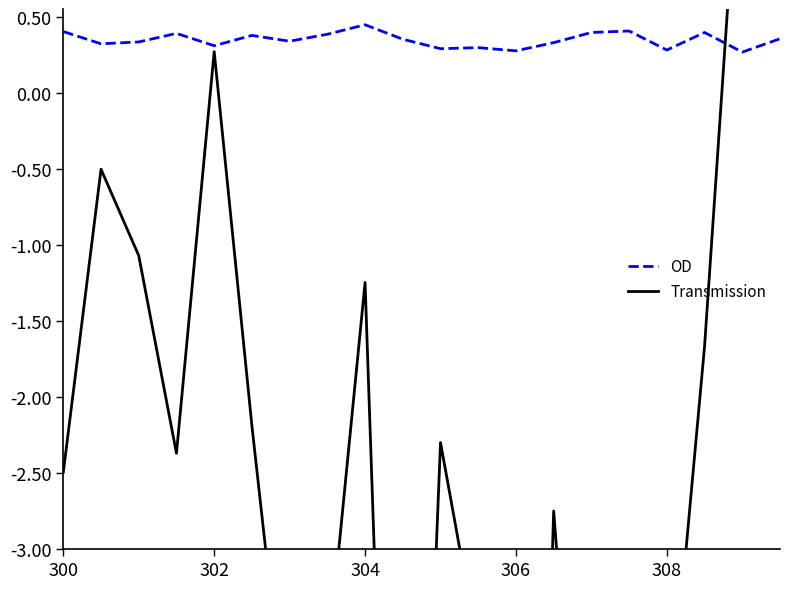

How many times do Transmission and OD cross each other?

1